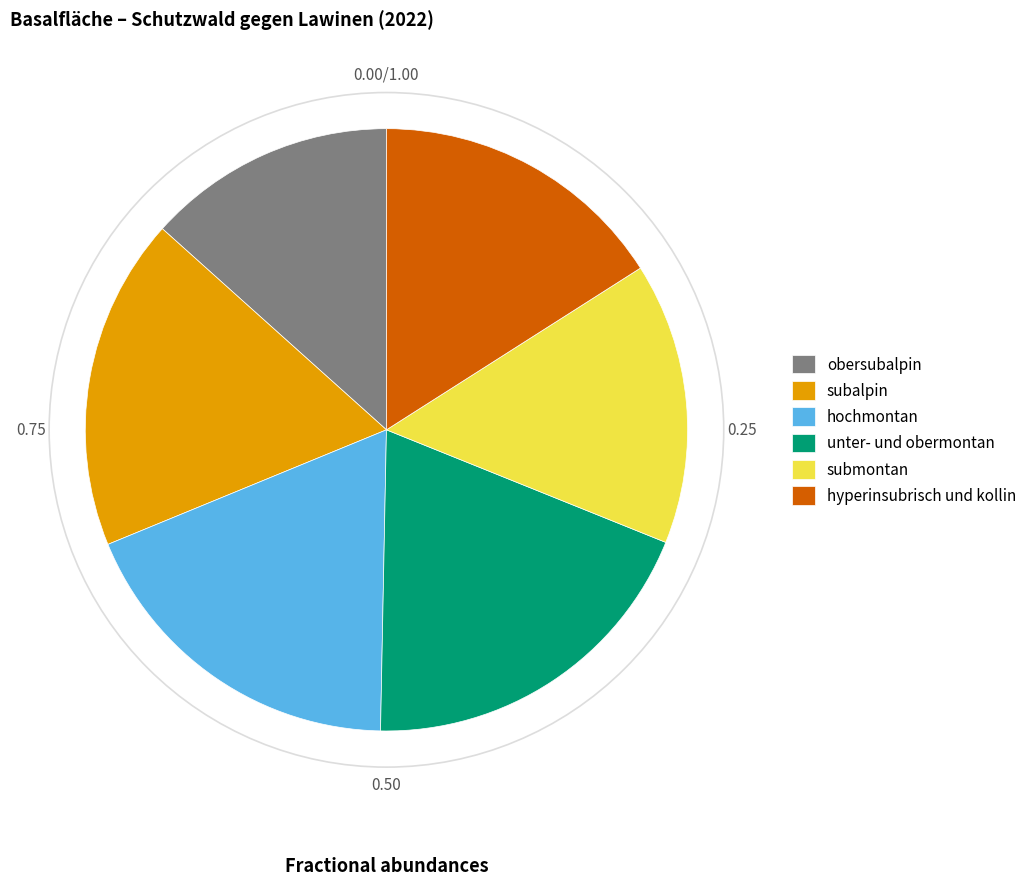

Is it true that hyperinsubrisch und kollin is 16% of the pie?

True